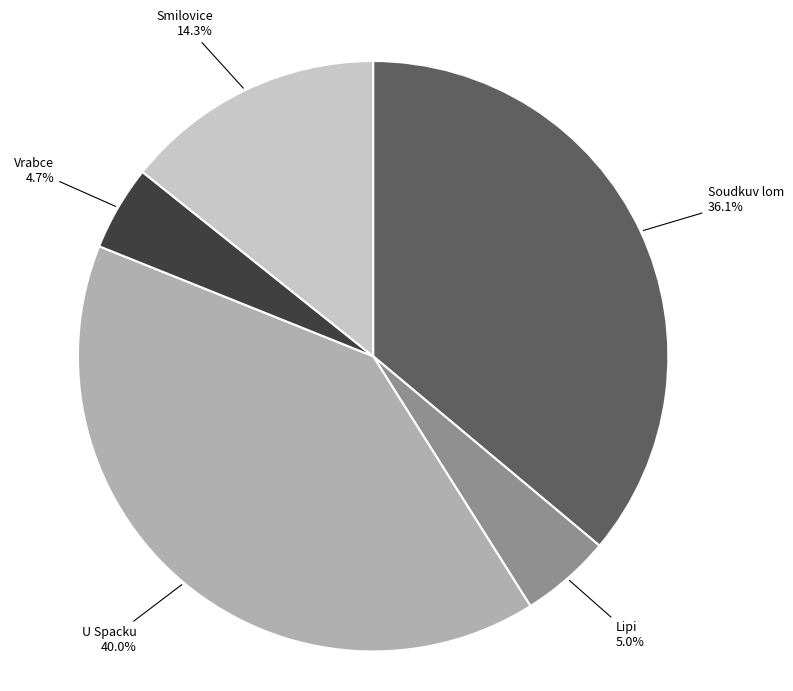

Between Vrabce 4.7% and Soudkuv lom 36.1%, which is larger?

Soudkuv lom 36.1%